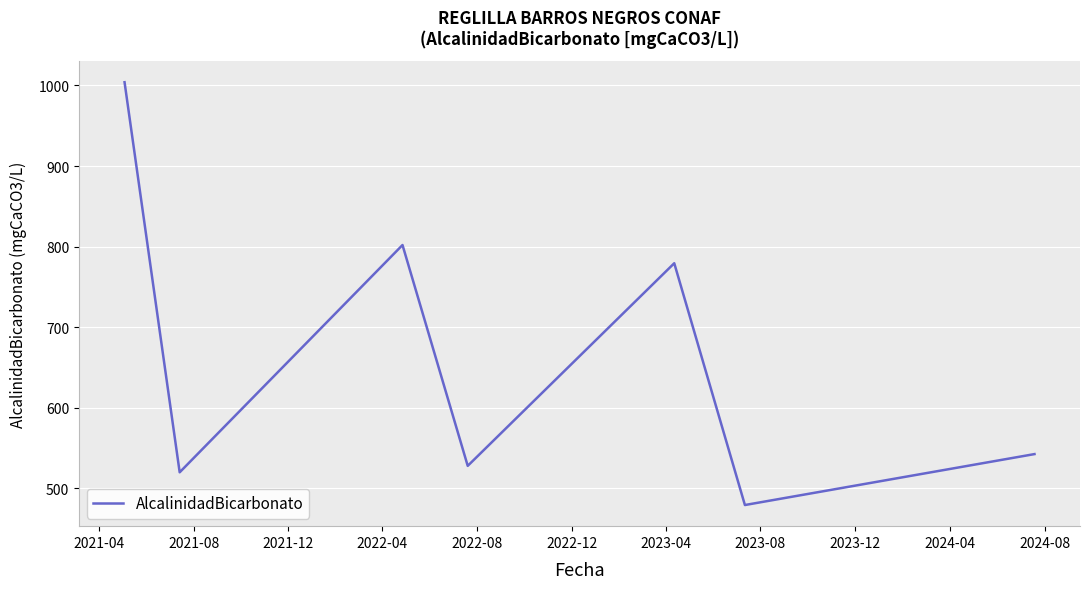

What is the smallest value displayed?

479.4